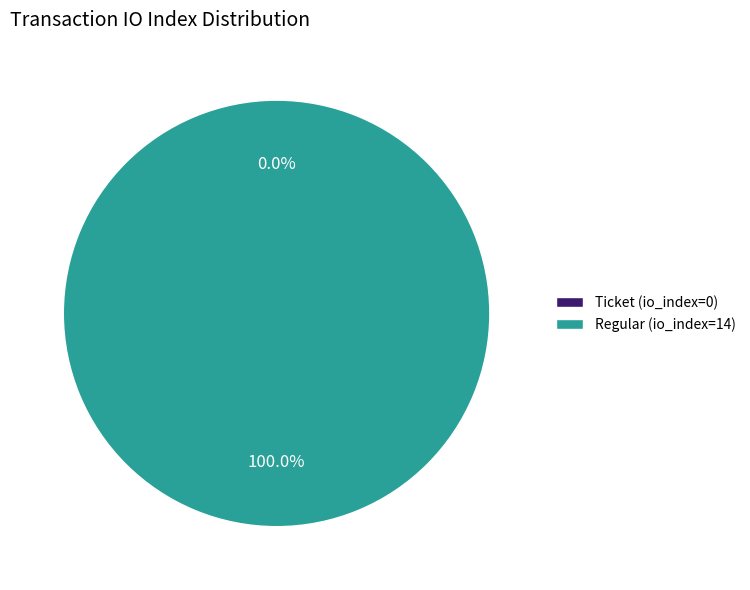

What is the change in value from Ticket (io_index=0) to Regular (io_index=14)?

+14